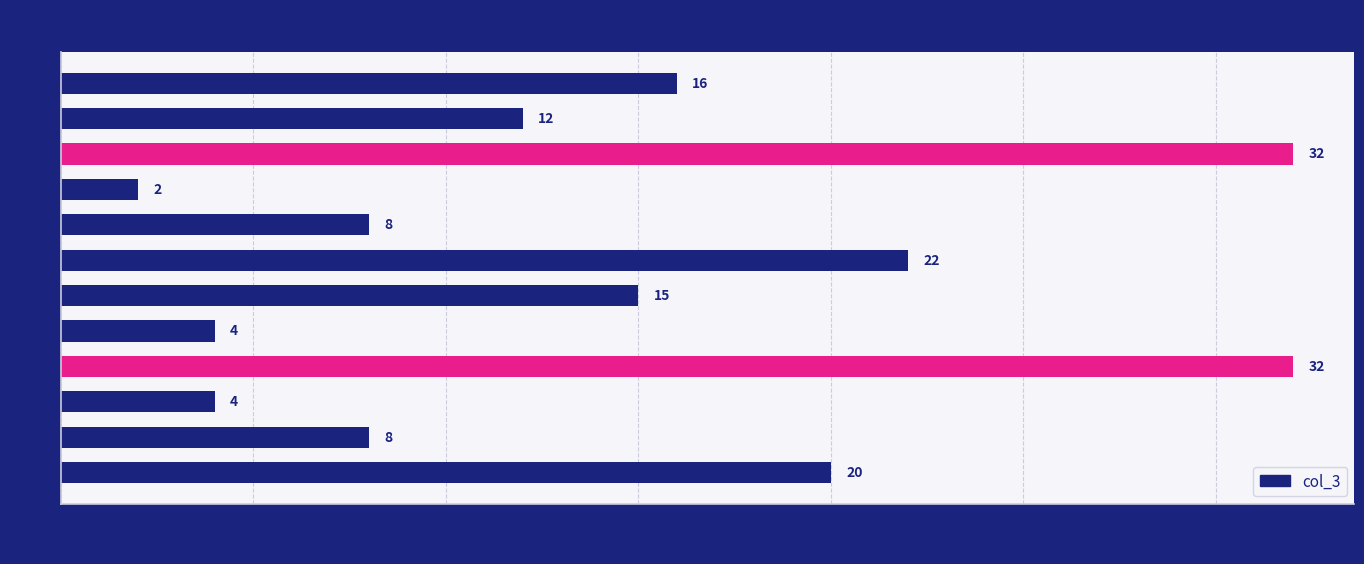

Which has a higher value, 08:00 or 17:00?

08:00